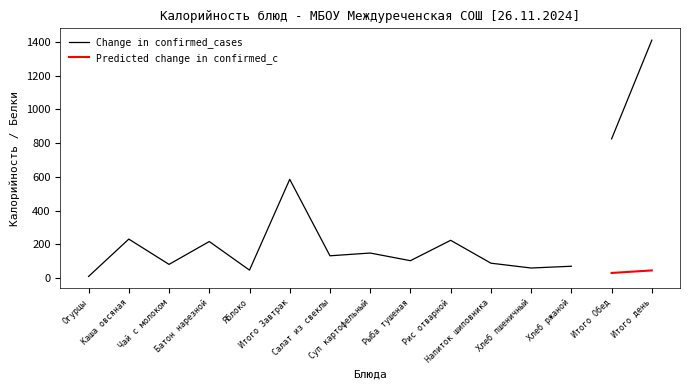

Which has a higher value, Батон нарезной or Итого Завтрак?

Итого Завтрак